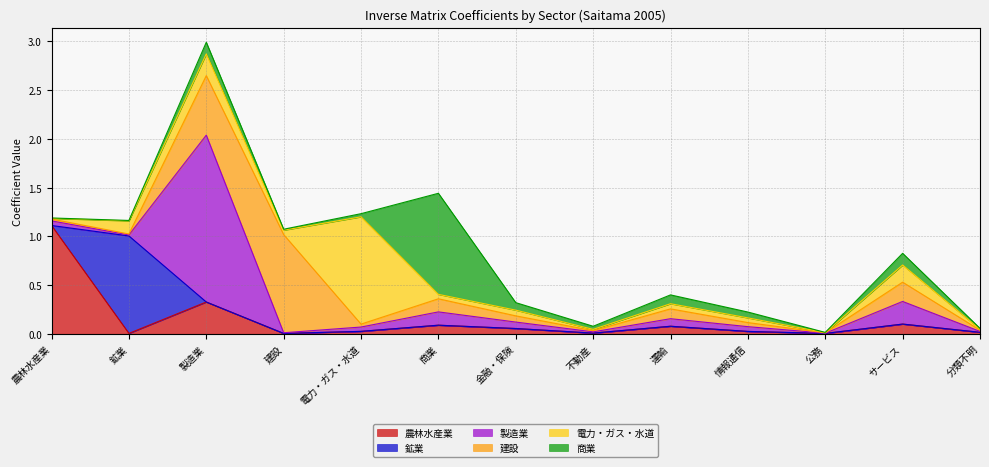

What position from the right is 電力・ガス・水道?

9